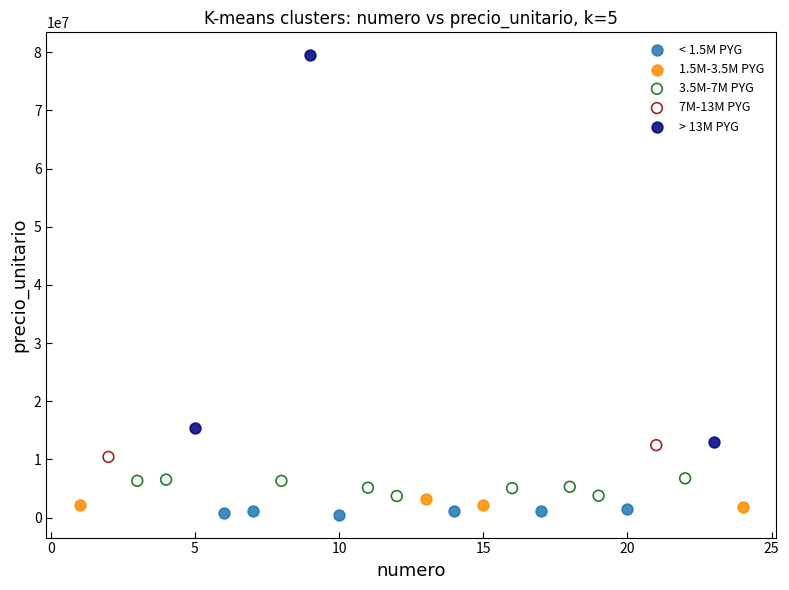

What are all the series names shown in the legend?

< 1.5M PYG, 1.5M-3.5M PYG, 3.5M-7M PYG, 7M-13M PYG, > 13M PYG